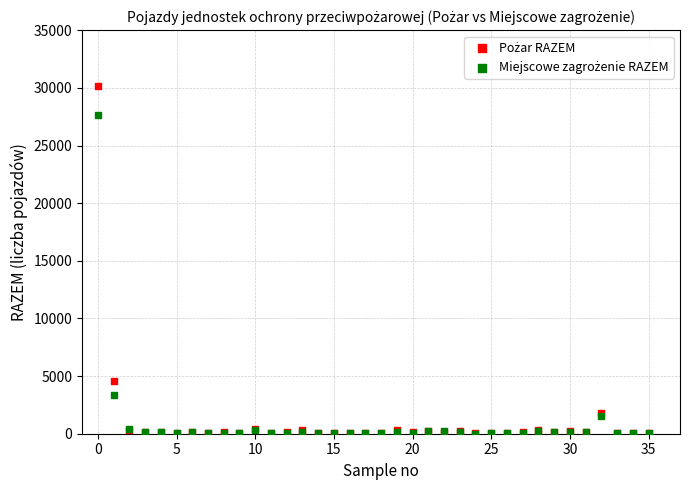

Across all series, what Y value is closest to 15090?

4580